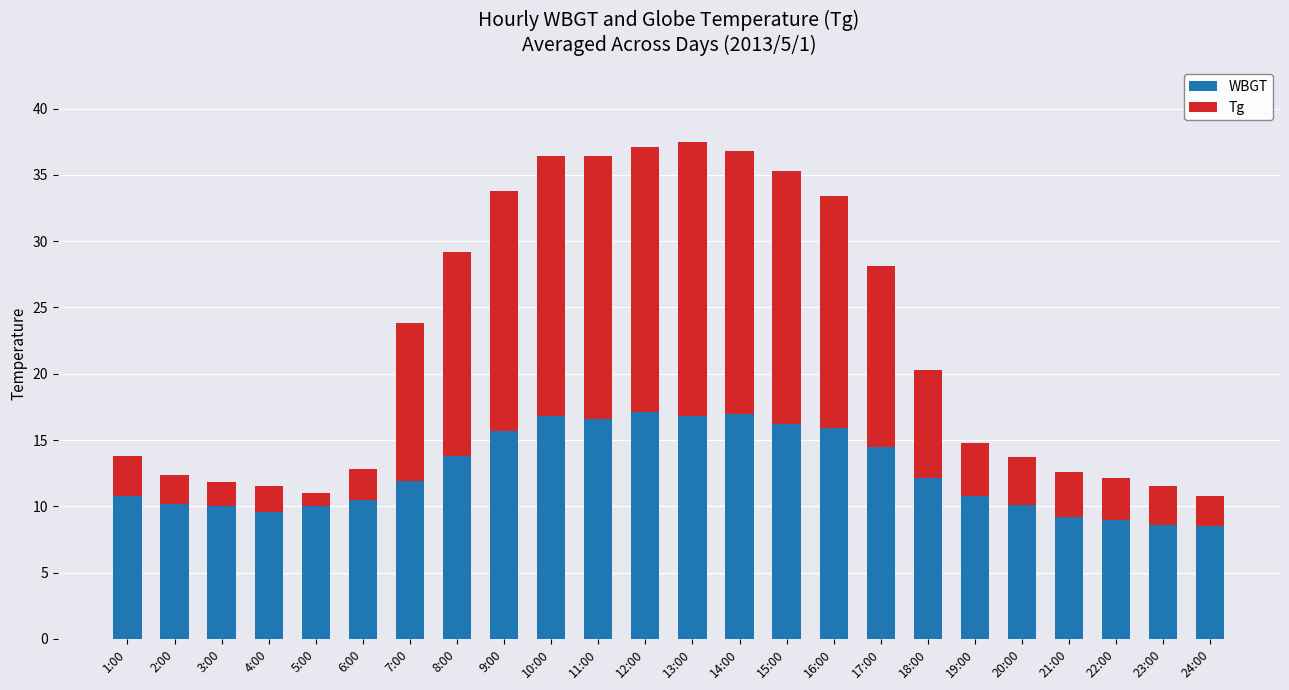

What is the minimum value for WBGT?

8.5